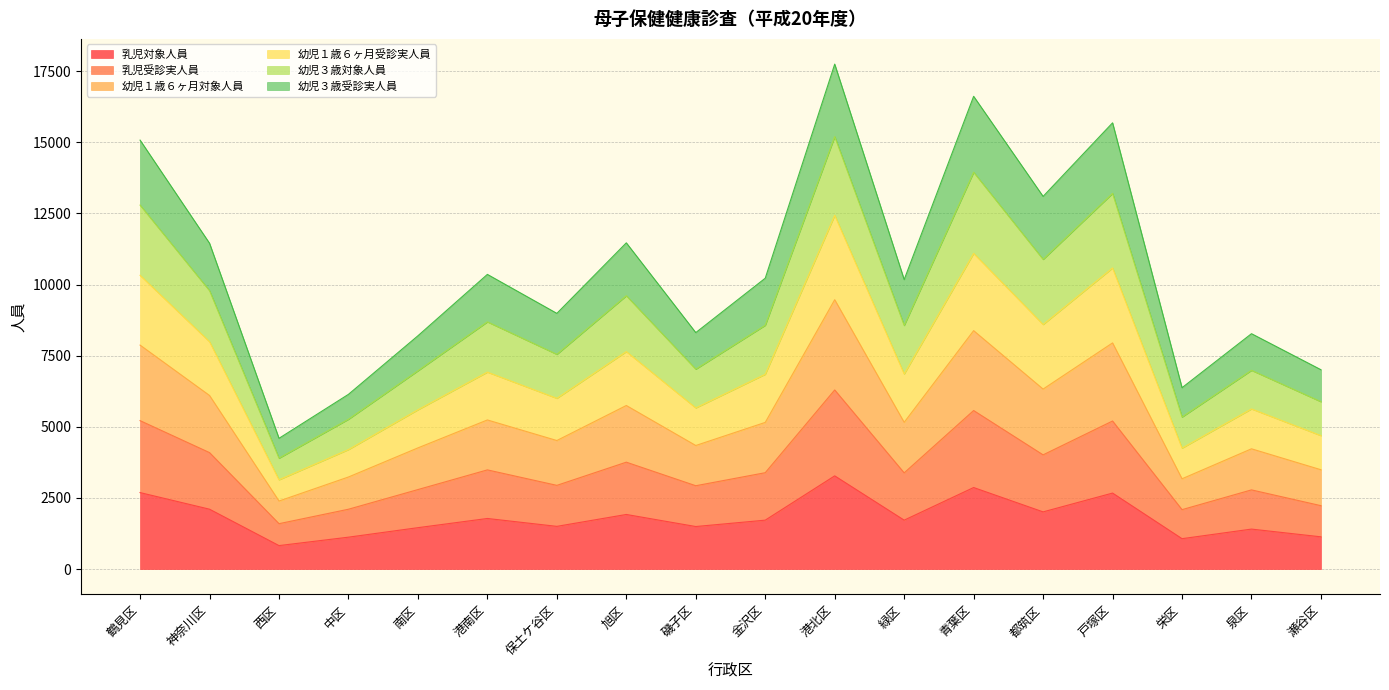

True or false: 幼児１歳６ヶ月受診実人員 has a value of 2854 at 神奈川区.

False